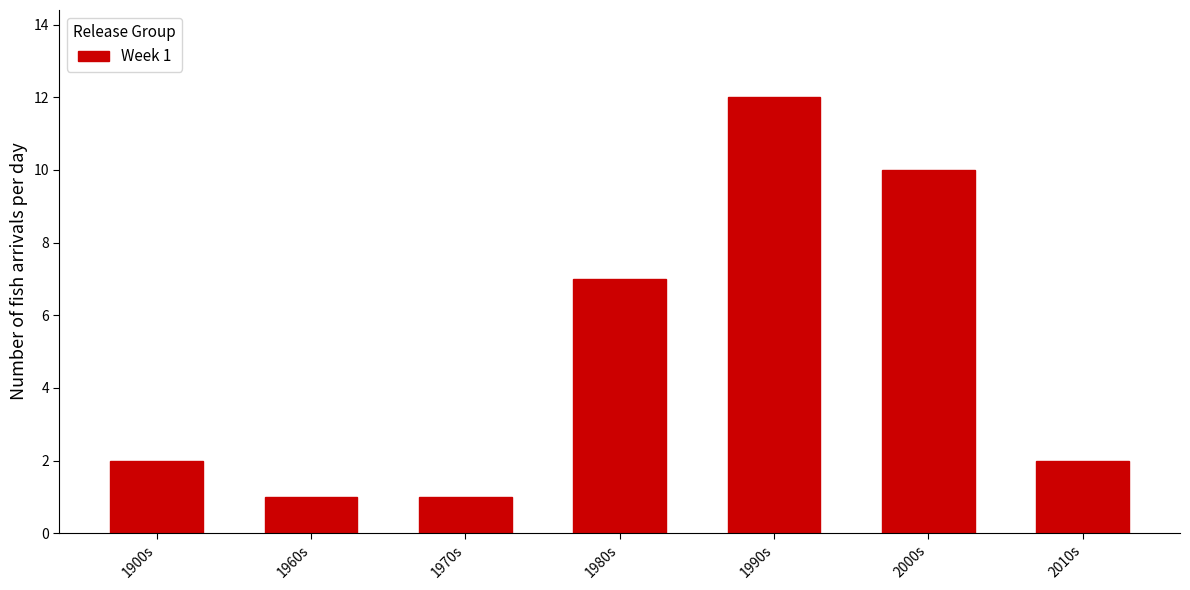

Reading left to right, transcribe all the data shown in this chart.

2	1	1	7	12	10	2